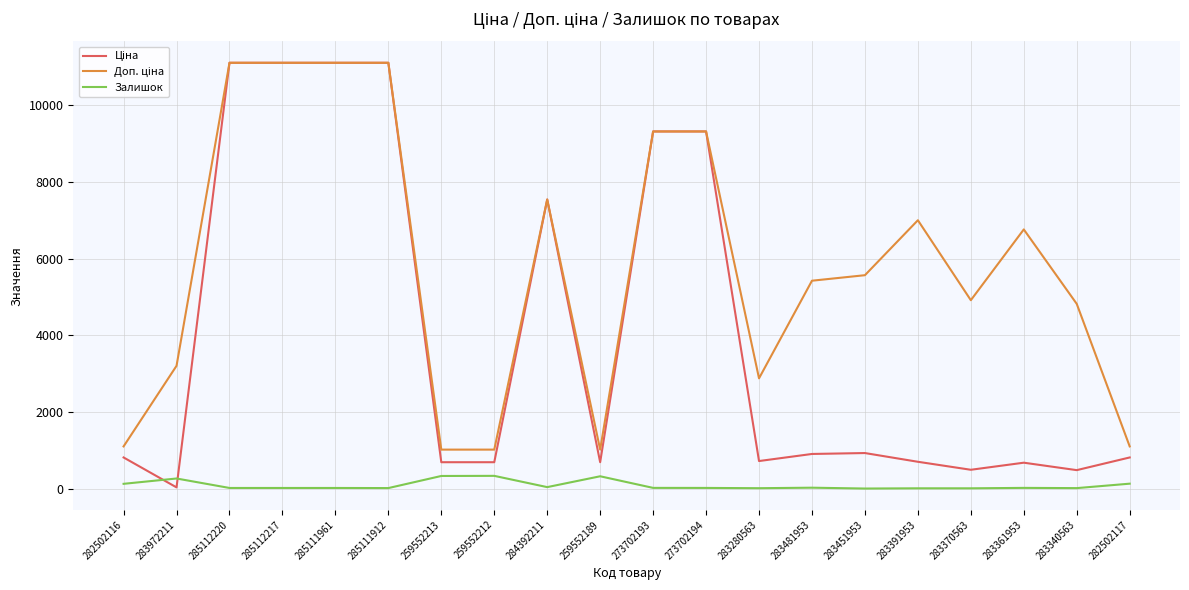

What is the maximum value for Залишок?

333.0